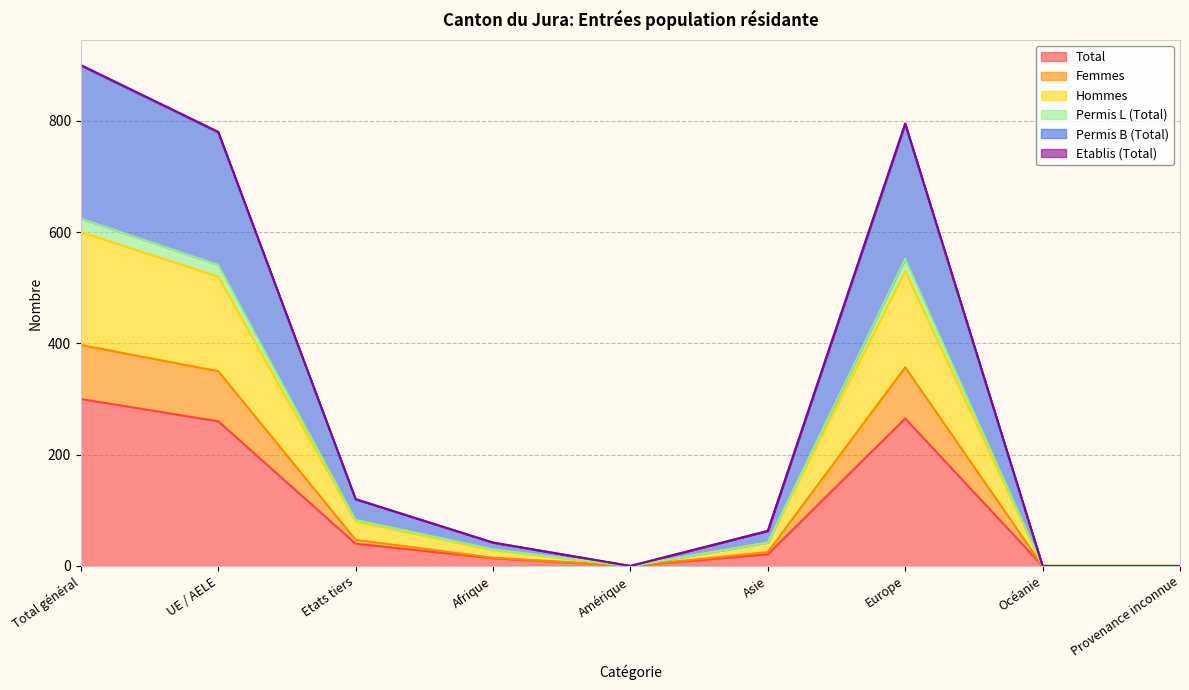

Is it true that Femmes equals 24 at Afrique?

False